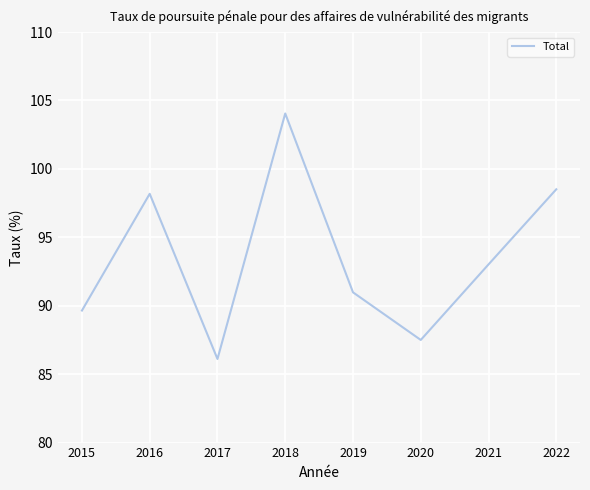

What is the difference between the values at 2020 and 2016?

10.7